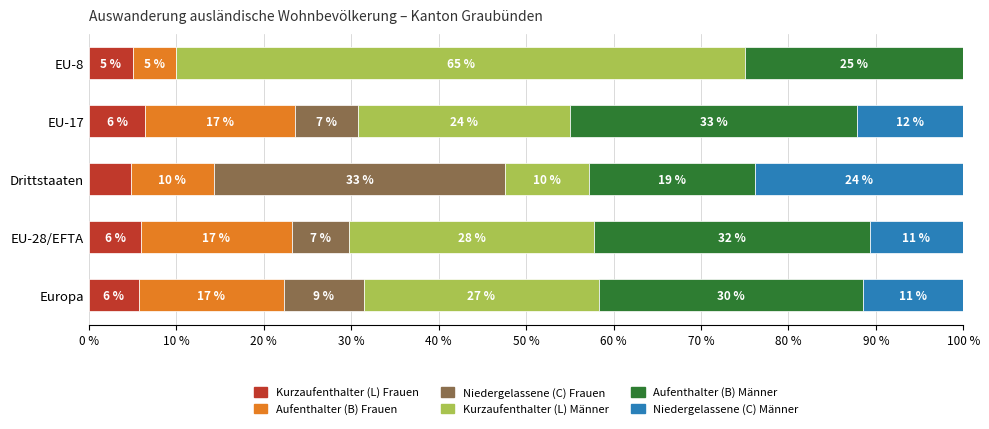

What are all the series names shown in the legend?

Kurzaufenthalter (L) Frauen, Aufenthalter (B) Frauen, Niedergelassene (C) Frauen, Kurzaufenthalter (L) Männer, Aufenthalter (B) Männer, Niedergelassene (C) Männer